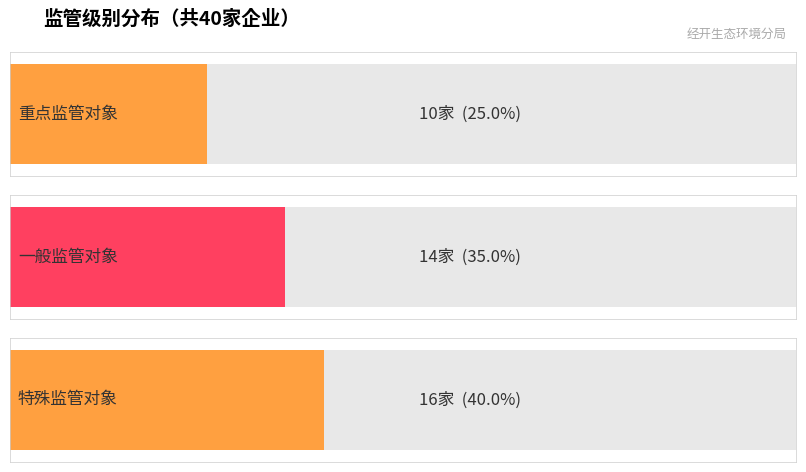

What is the ratio of the value at 特殊监管对象 to the value at 一般监管对象?

1.1